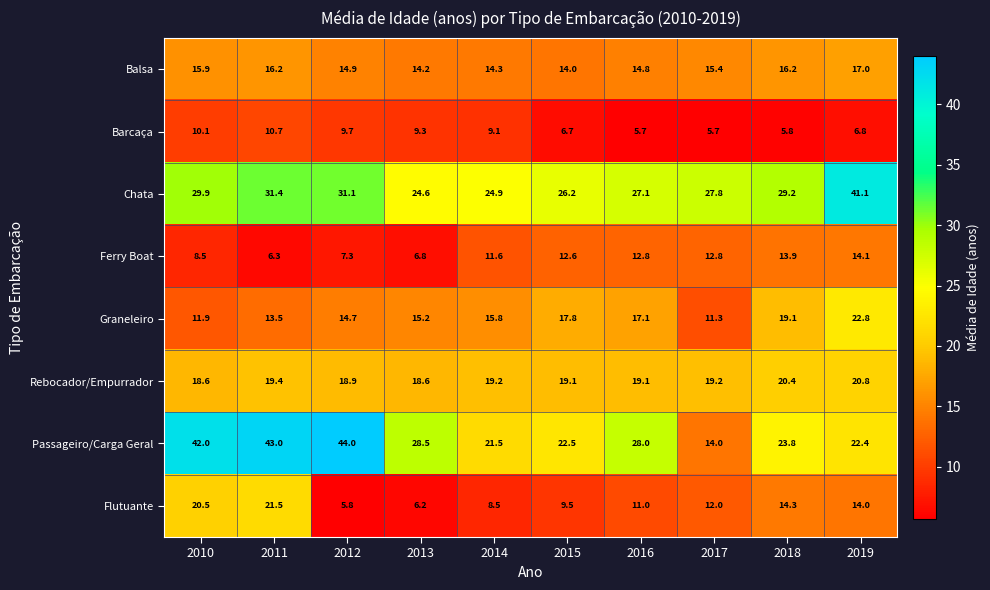

What is the highest value of the Chata series?

41.1